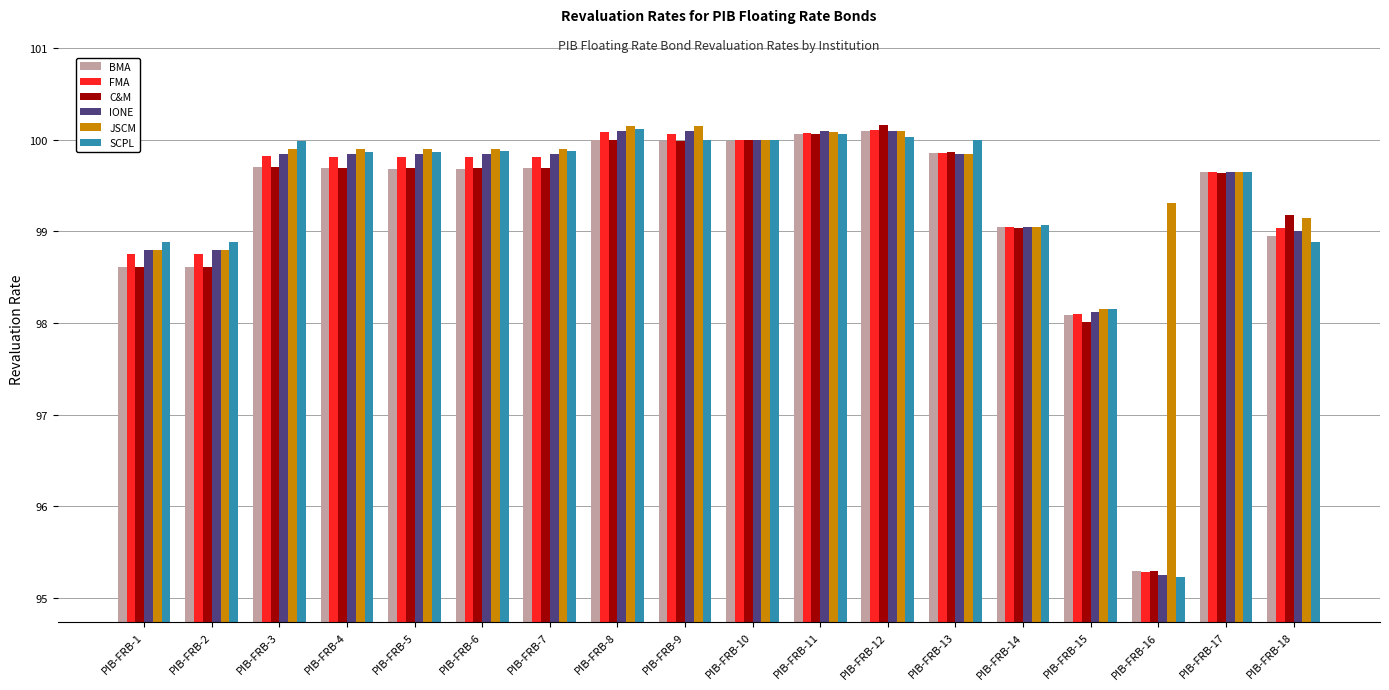

What is the average value of the JSCM series?

99.6